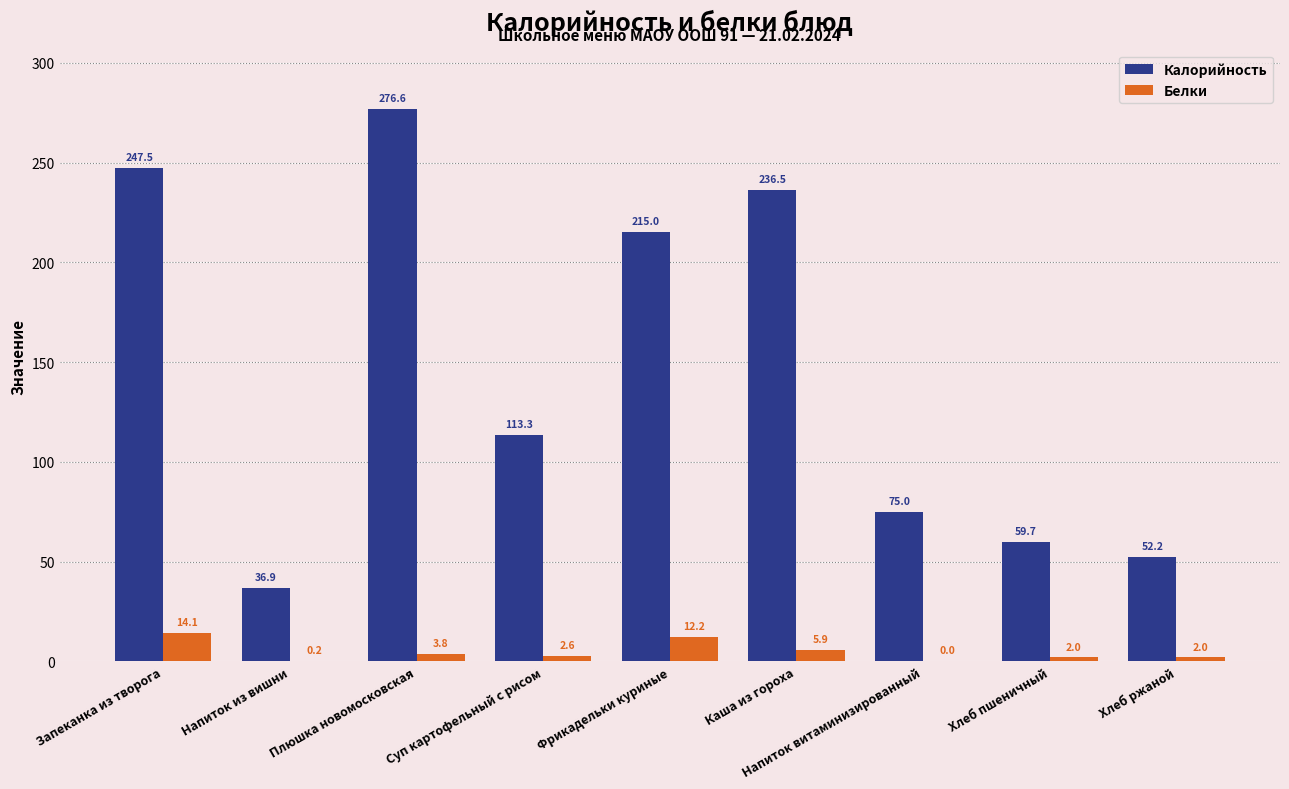

How many values in the Белки series exceed 2?

5